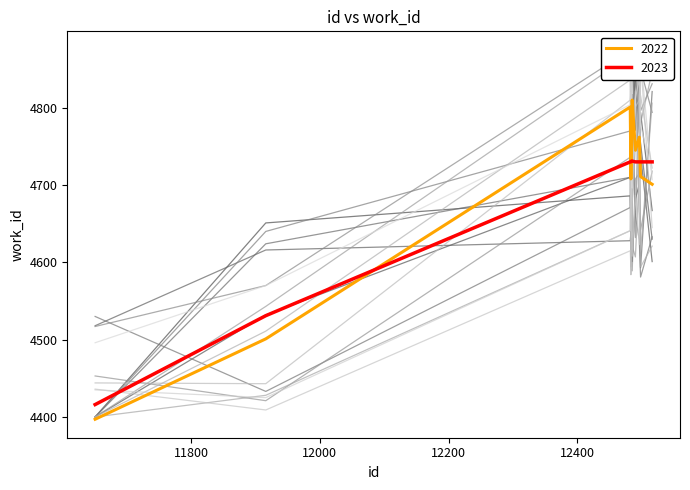

The chart shows a value of 7930 at 12498. True or false?

False